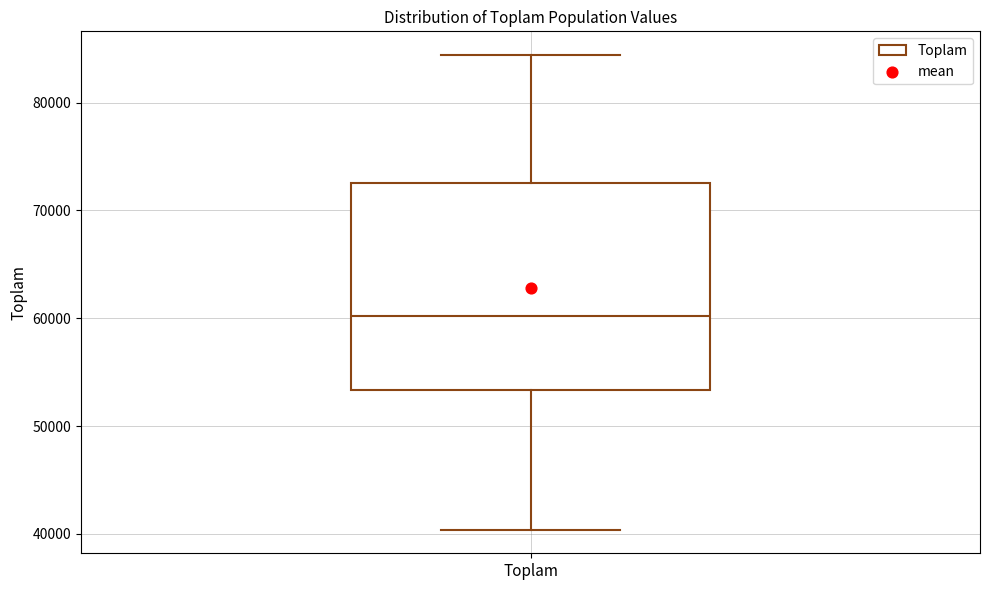

Where does the median line of the box for Toplam sit on the y-axis? The values are not printed on the chart, so give them approximately, as read against the axis.

60000